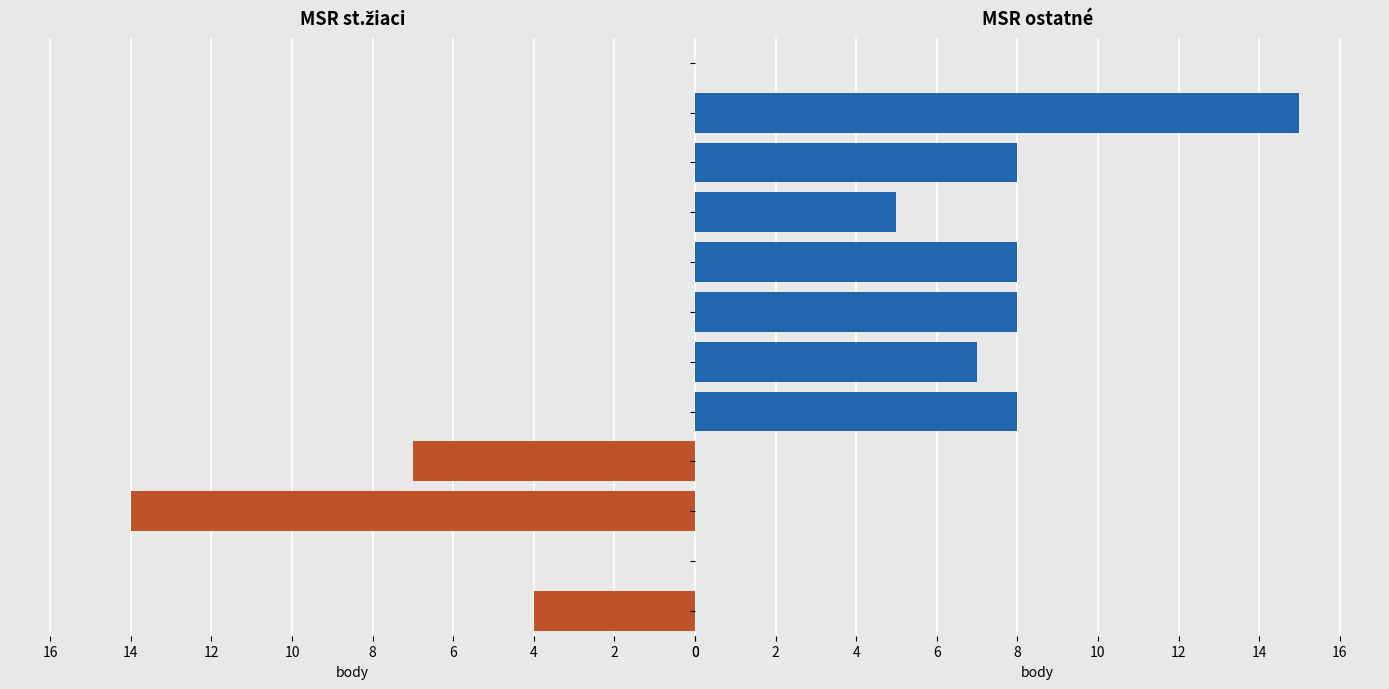

What is the value of the 8th bar from the left?

15